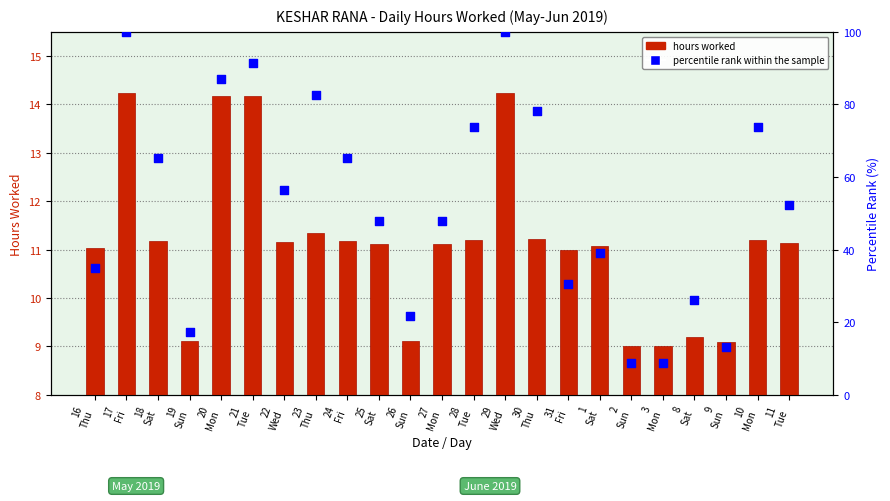

What are all the series names shown in the legend?

hours worked, percentile rank within the sample